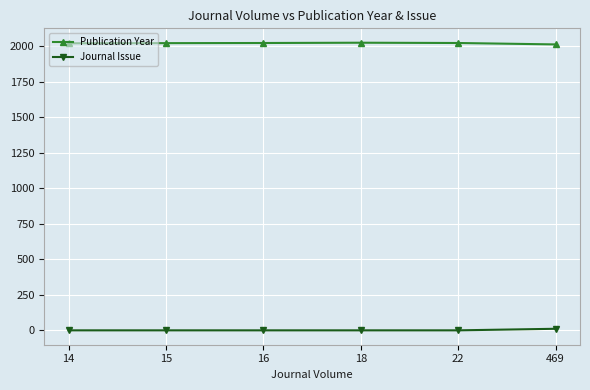

What is the highest value of the Journal Issue series?

12